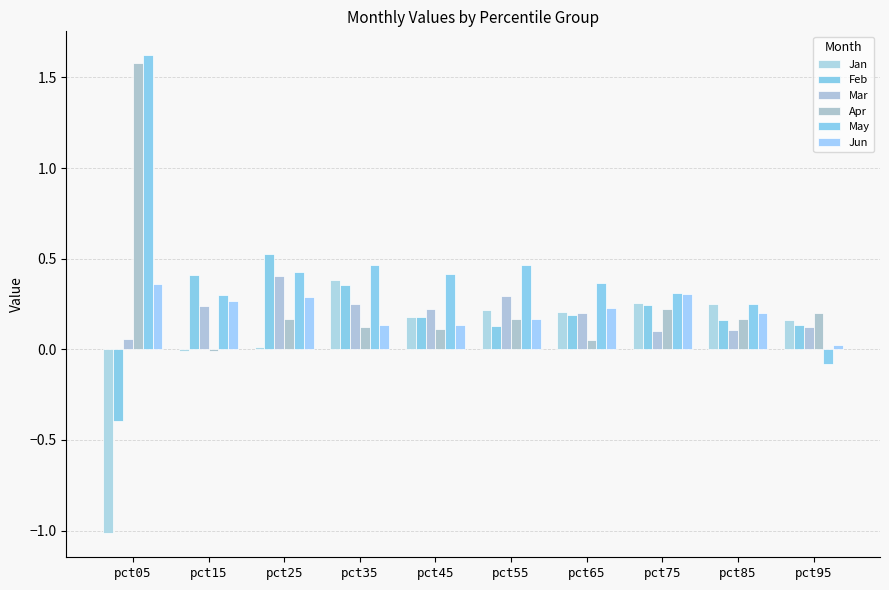

True or false: Apr has a value of 0.1 at pct35.

True